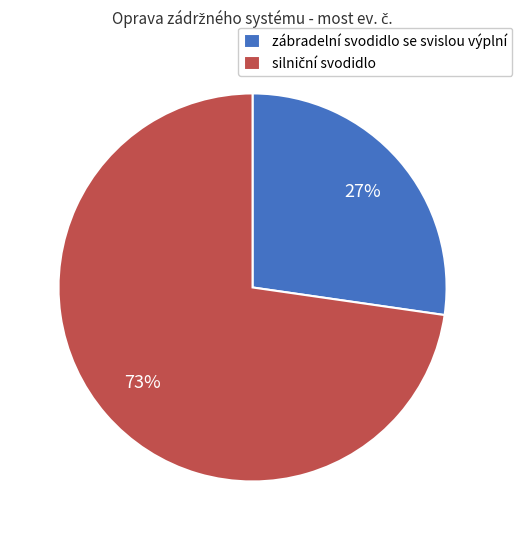

What percentage is the zábradelní svodidlo se svislou výplní slice, to the nearest percent?

27%